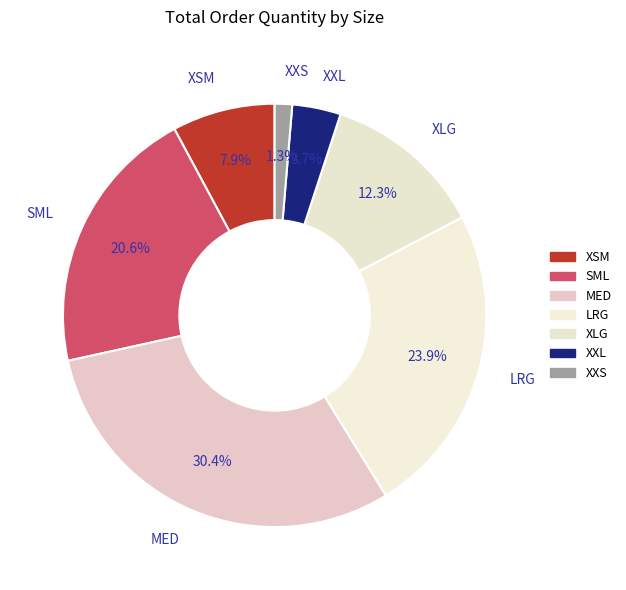

Is XSM the majority of the pie?

No